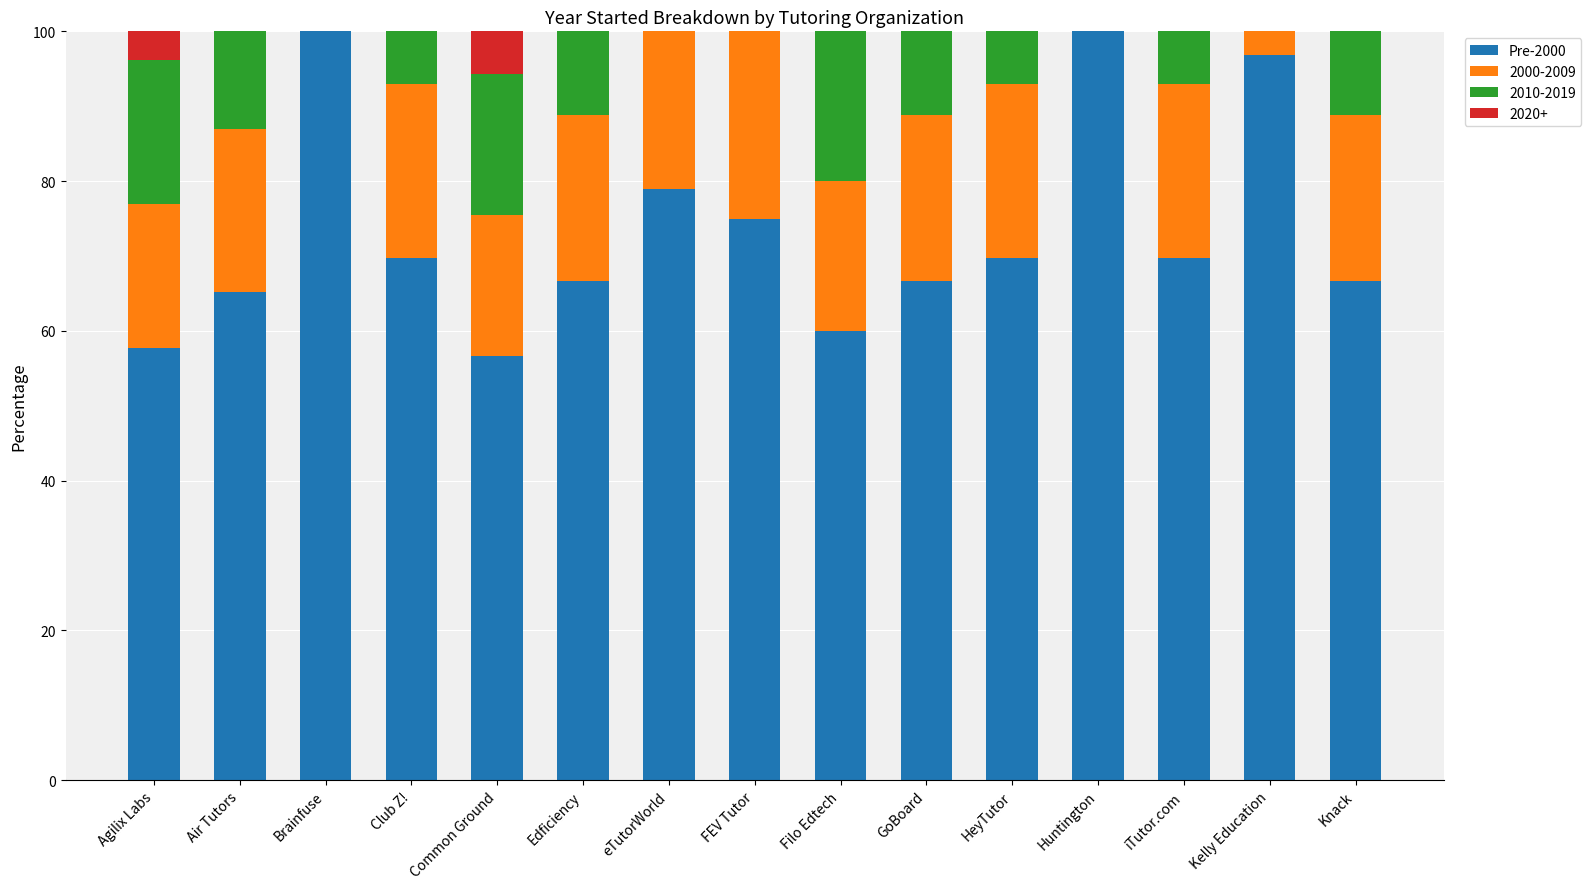

The Pre-2000 series shows 37.8 at Common Ground. True or false?

False